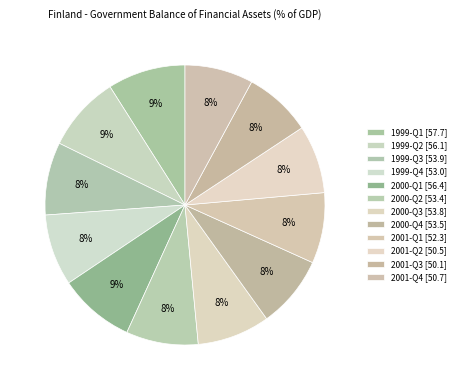

What is the change in value from 2001-Q3 to 2001-Q4?

+0.6